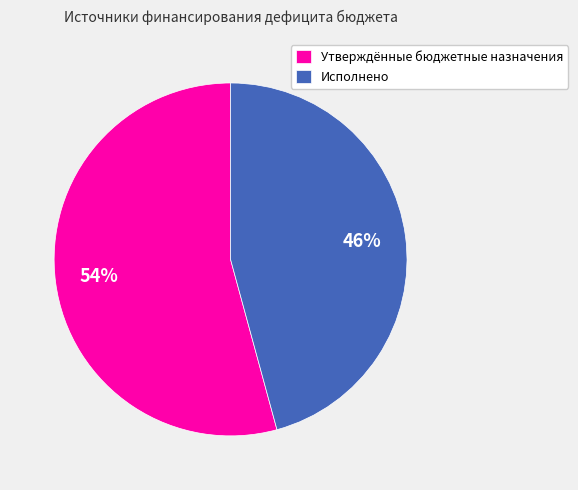

To the nearest percent, what is the difference between the largest and smallest slice percentages?

8%